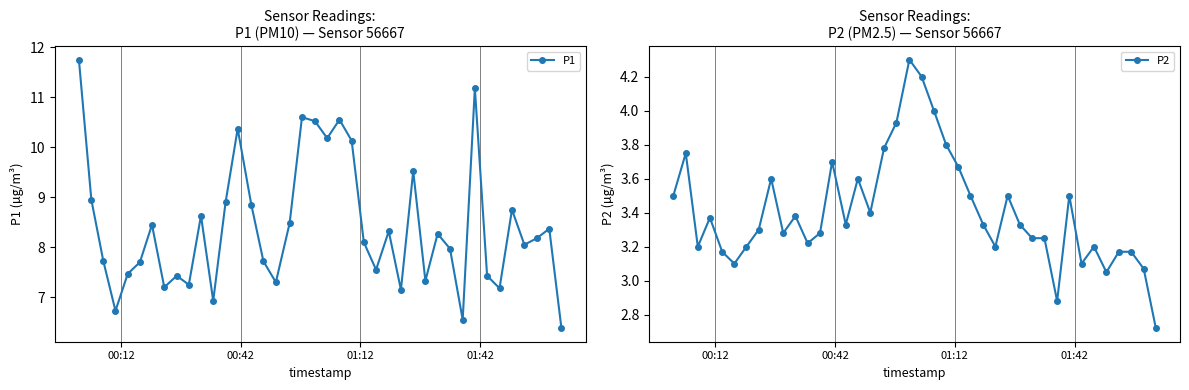

What is the minimum value for P1?

6.4